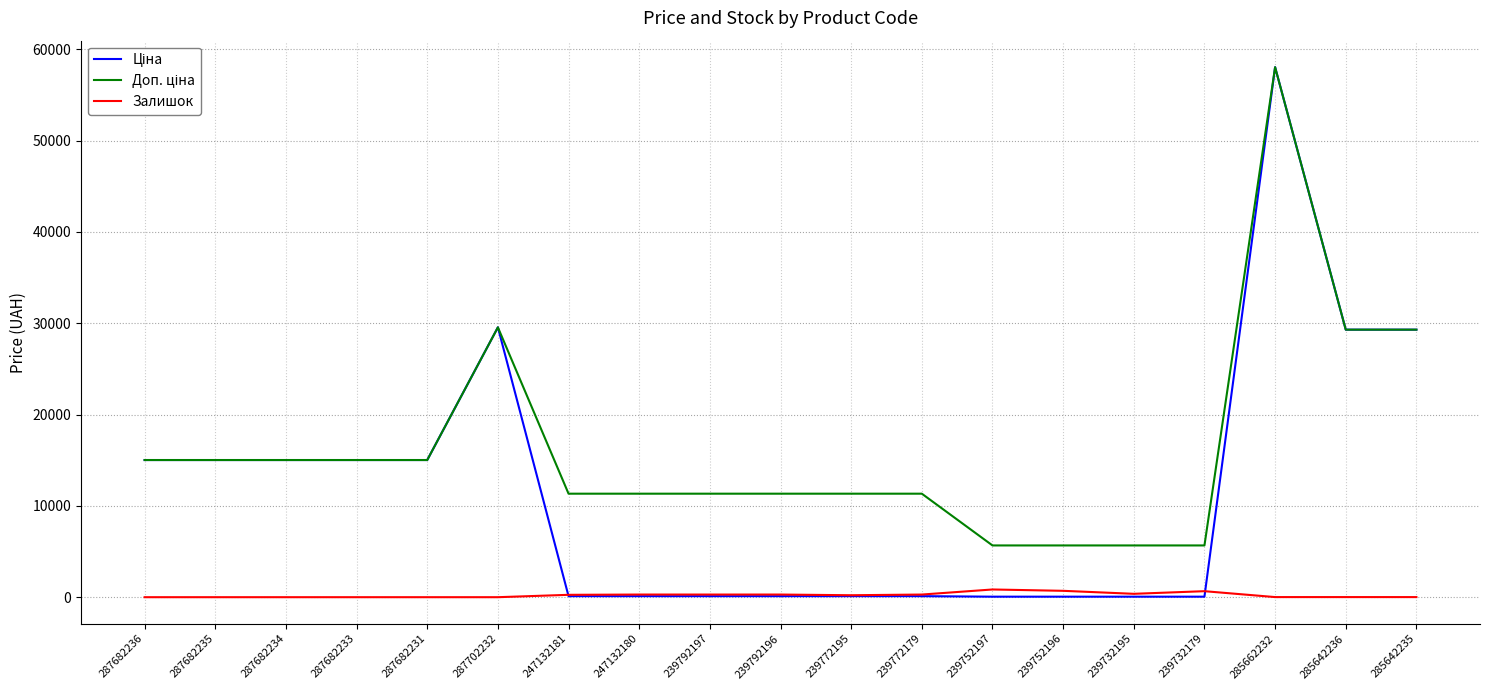

What is the total value across all series at 285642236?

58601.8